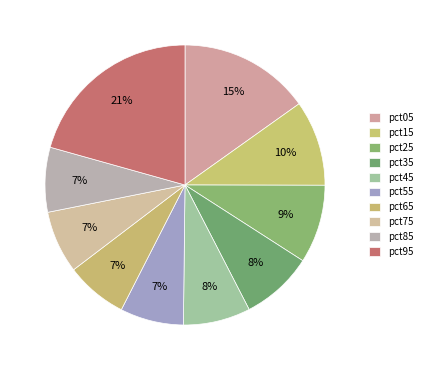

Count the number of slices in the pie.

10